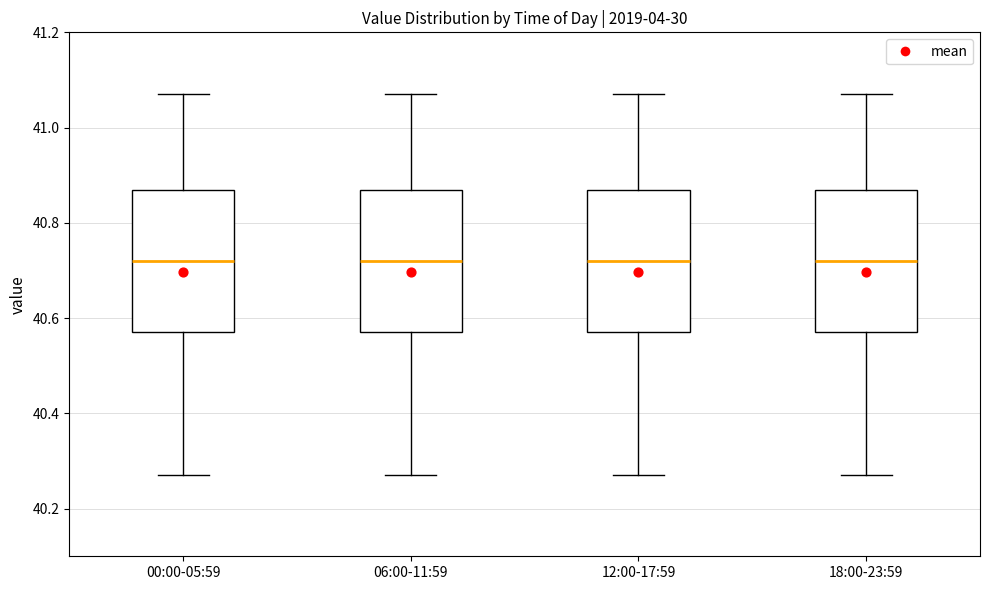

Where is the upper edge of the box for 18:00-23:59 on the y-axis? The values are not printed on the chart, so give them approximately, as read against the axis.

40.88